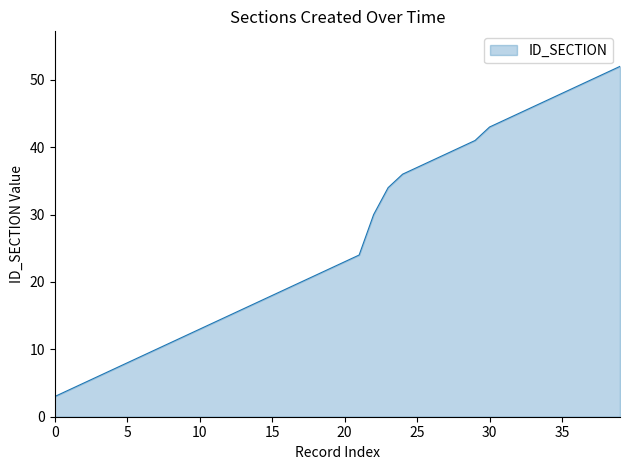

What is the smallest value displayed?

3